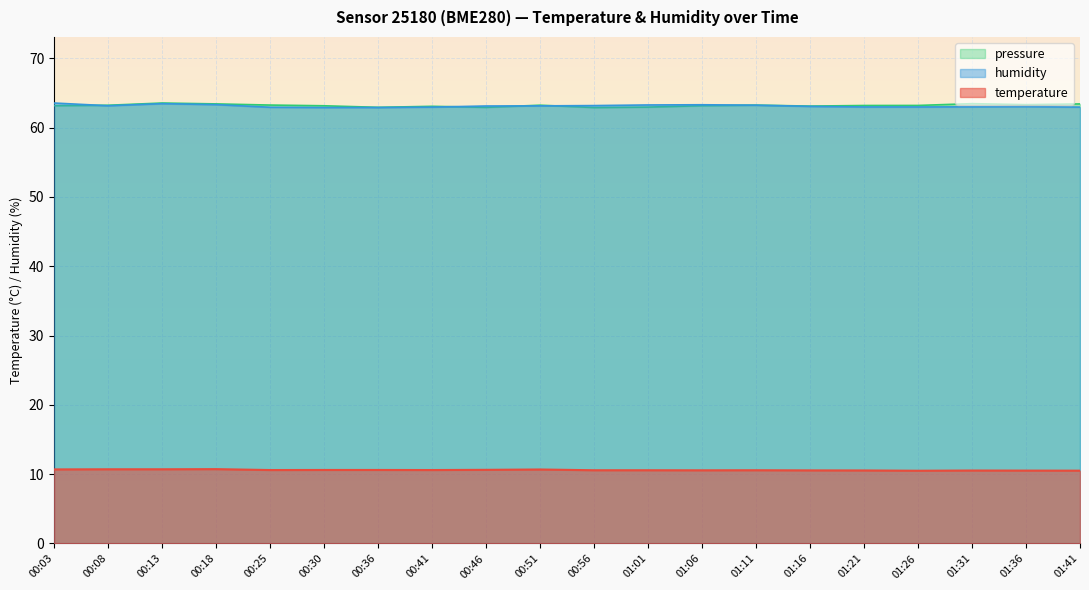

How many times do humidity and pressure_norm cross each other?

5